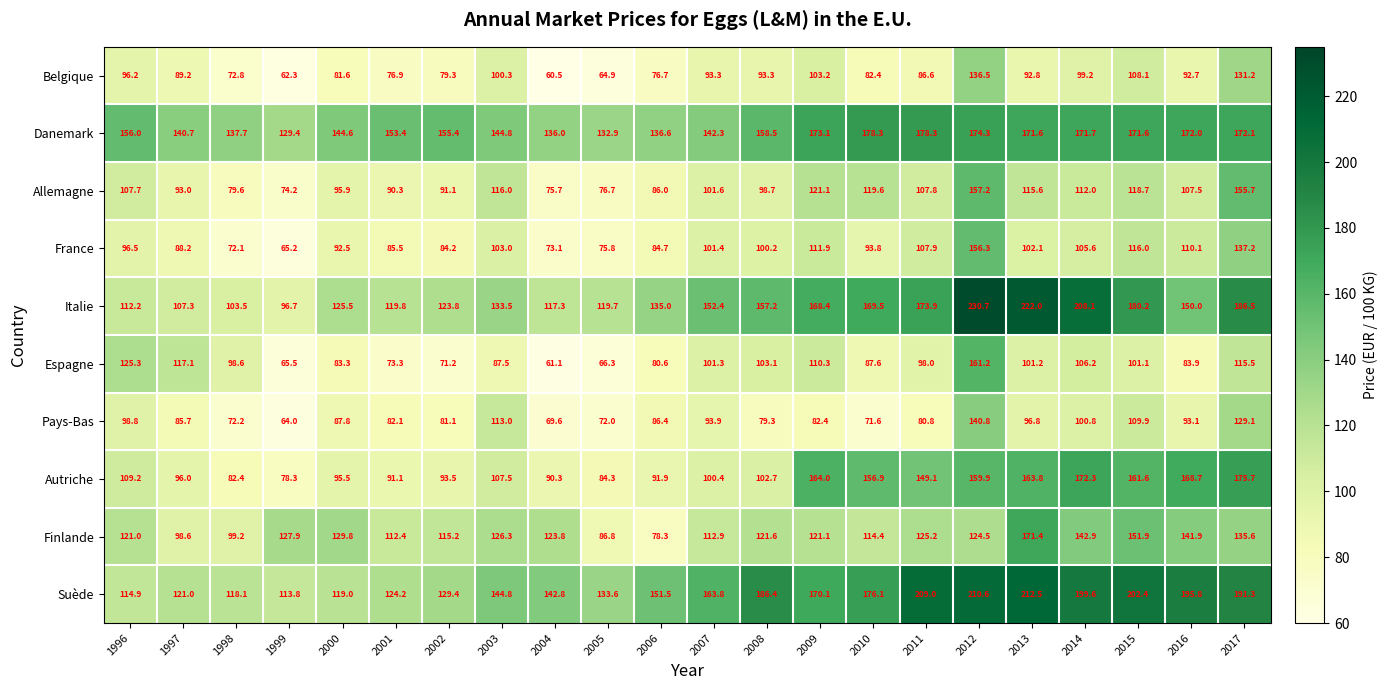

Between 1997 and 2012, which series saw the biggest shift?

Italie